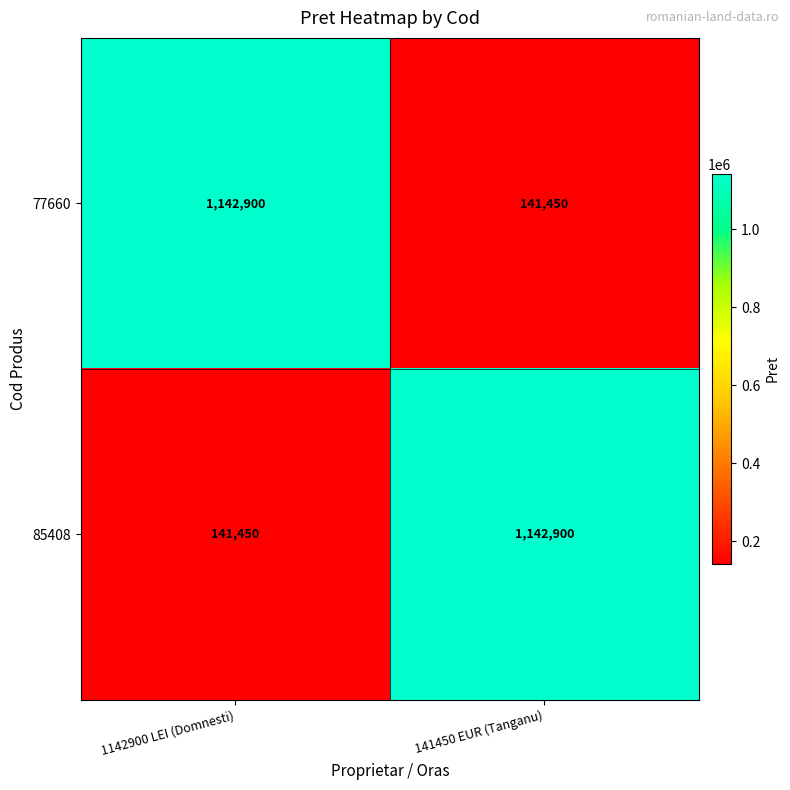

What value does the 77660 series have at 1142900 LEI (Domnesti), to the nearest 10?

1142900